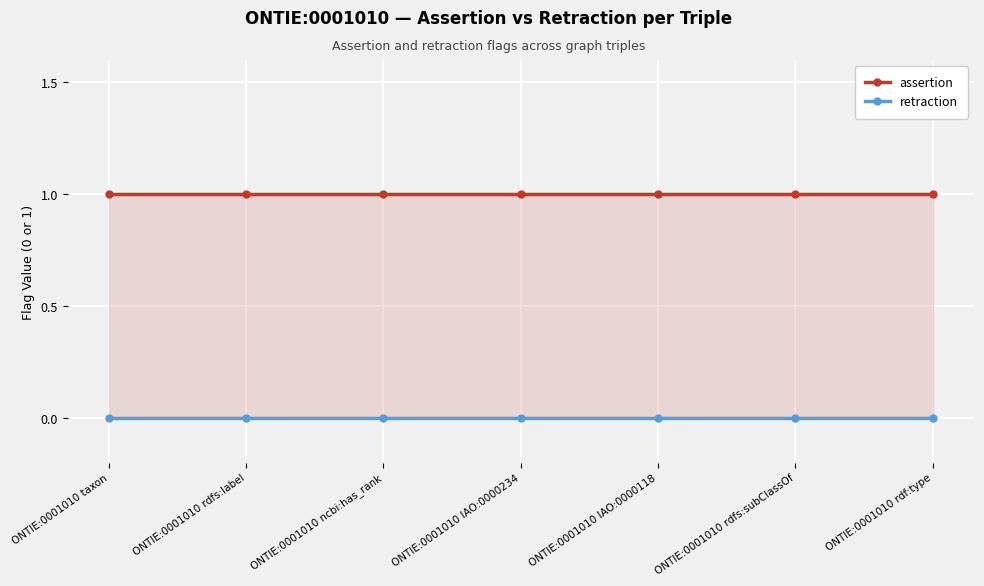

How many series are shown in this chart?

2